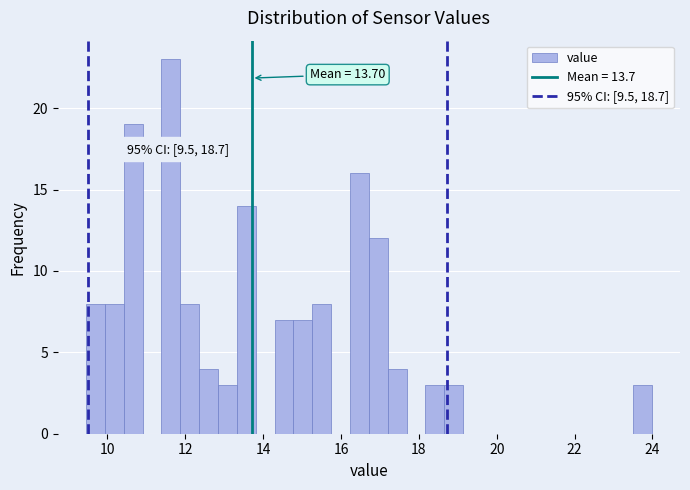

Read against the x-axis, roughly where is the centre of the tallest bar?

11.6